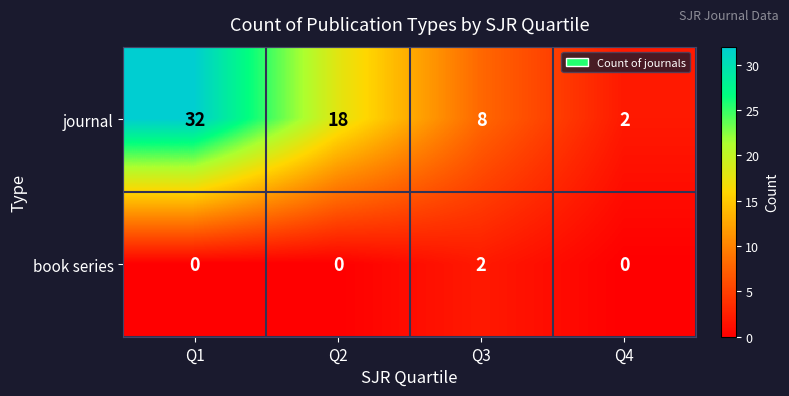

How many values in the journal series are below 18?

2